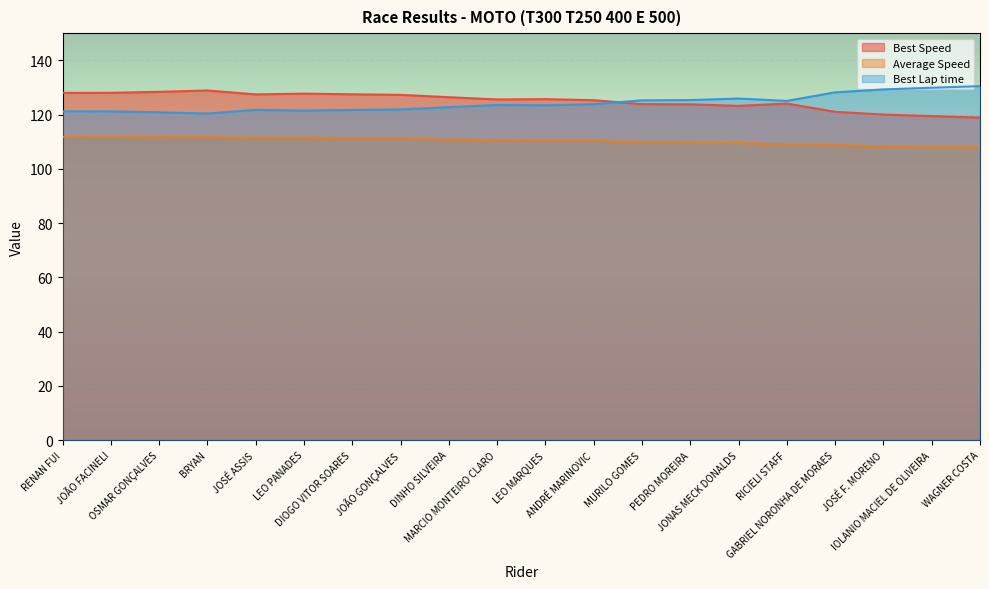

Reading right to left, list all the values displayed in this chart.

Total Time: WAGNER COSTA=107.9	IOLANIO MACIEL DE OLIVEIRA=108.0	JOSÉ F. MORENO=108.3	GABRIEL NORONHA DE MORAES=108.8	RICIELI STAFF=108.9	JONAS MECK DONALDS=109.6	PEDRO MOREIRA=109.6	MURILO GOMES=109.8	ANDRÉ MARINOVIC=110.3	LEO MARQUES=110.5	MARCIO MONTEIRO CLARO=110.6	DINHO SILVEIRA=110.7	JOÃO GONÇALVES=111.2	DIOGO VITOR SOARES=111.3	LEO PANADES=111.5	JOSÉ ASSIS=111.5	BRYAN=111.6	OSMAR GONÇALVES=111.7	JOÃO FACINELI=111.8	RENAN FUI=111.8
Best Lap time: WAGNER COSTA=130.5	IOLANIO MACIEL DE OLIVEIRA=129.9	JOSÉ F. MORENO=129.3	GABRIEL NORONHA DE MORAES=128.2	RICIELI STAFF=125.0	JONAS MECK DONALDS=125.9	PEDRO MOREIRA=125.3	MURILO GOMES=125.3	ANDRÉ MARINOVIC=123.8	LEO MARQUES=123.4	MARCIO MONTEIRO CLARO=123.5	DINHO SILVEIRA=122.7	JOÃO GONÇALVES=121.9	DIOGO VITOR SOARES=121.7	LEO PANADES=121.5	JOSÉ ASSIS=121.7	BRYAN=120.4	OSMAR GONÇALVES=120.8	JOÃO FACINELI=121.2	RENAN FUI=121.2
Best Speed: WAGNER COSTA=118.9	IOLANIO MACIEL DE OLIVEIRA=119.4	JOSÉ F. MORENO=120.0	GABRIEL NORONHA DE MORAES=121.0	RICIELI STAFF=124.1	JONAS MECK DONALDS=123.2	PEDRO MOREIRA=123.8	MURILO GOMES=123.9	ANDRÉ MARINOVIC=125.3	LEO MARQUES=125.7	MARCIO MONTEIRO CLARO=125.6	DINHO SILVEIRA=126.4	JOÃO GONÇALVES=127.3	DIOGO VITOR SOARES=127.5	LEO PANADES=127.7	JOSÉ ASSIS=127.4	BRYAN=128.9	OSMAR GONÇALVES=128.4	JOÃO FACINELI=128.0	RENAN FUI=128.0